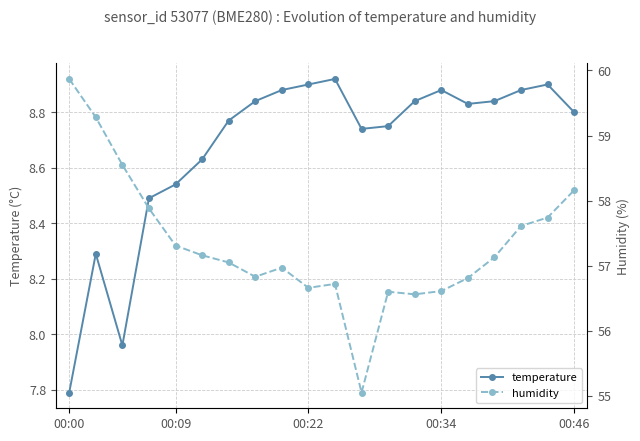

How many data points in humidity are less than 57?

9